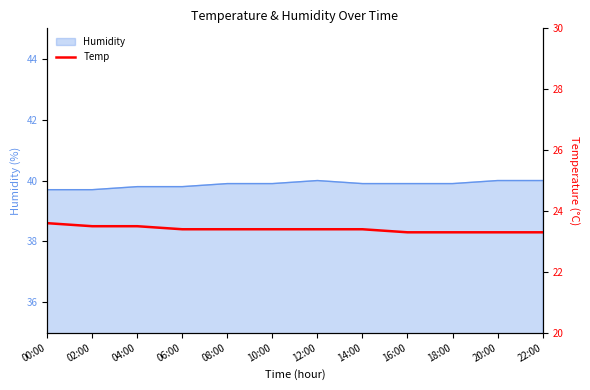

What is the average value?

23.4